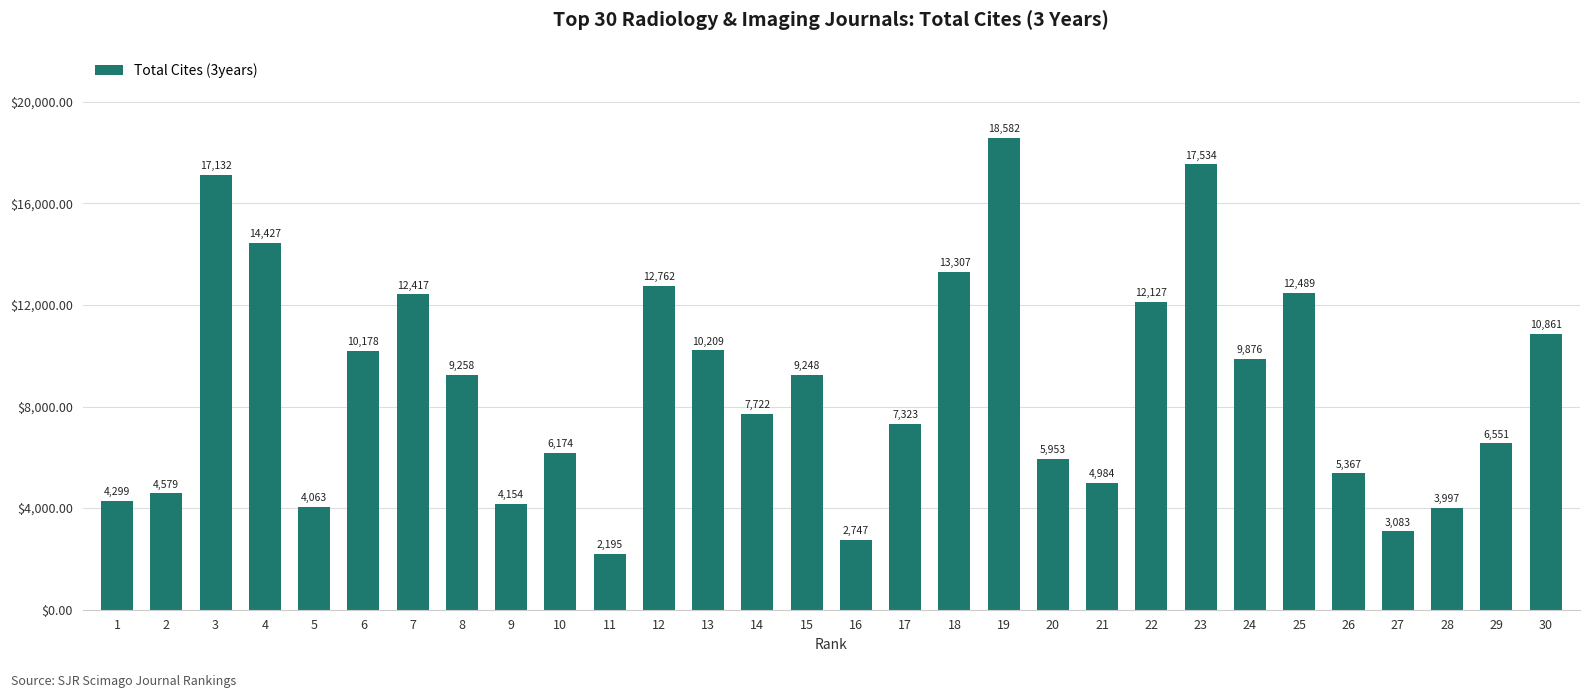

The chart shows a value of 10861 at 30. True or false?

True